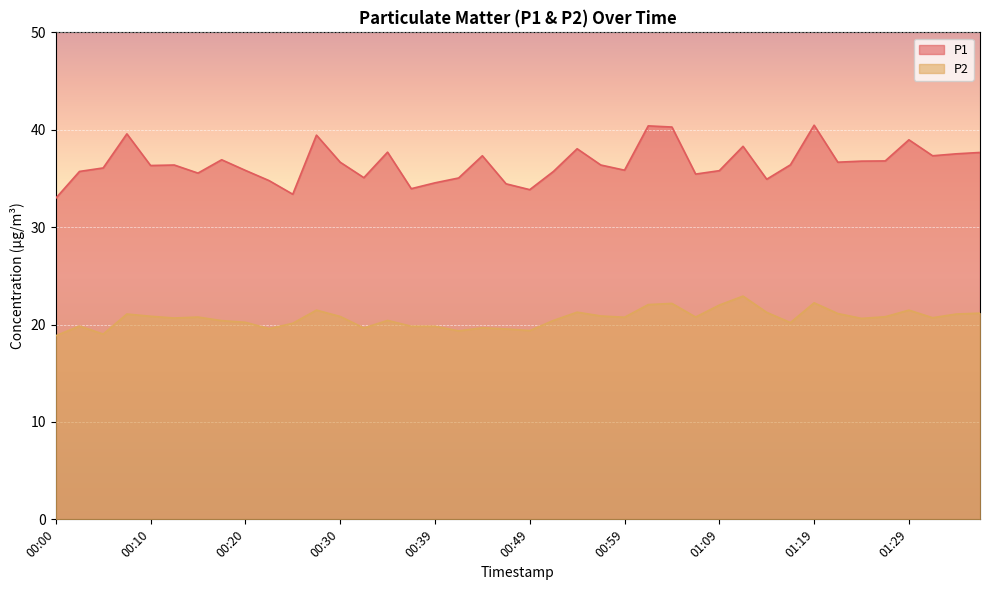

Reading left to right, transcribe all the data shown in this chart.

P1: 00:00=33.0	00:03=35.7	00:05=36.1	00:07=39.6	00:10=36.3	00:12=36.4	00:15=35.5	00:17=36.9	00:20=35.8	00:22=34.8	00:25=33.4	00:27=39.5	00:30=36.7	00:32=35.1	00:34=37.7	00:37=34.0	00:39=34.5	00:42=35.0	00:44=37.3	00:47=34.5	00:49=33.9	00:52=35.7	00:54=38.0	00:57=36.4	00:59=35.9	01:01=40.4	01:04=40.3	01:06=35.5	01:09=35.8	01:11=38.3	01:14=34.9	01:16=36.4	01:19=40.5	01:21=36.7	01:24=36.8	01:26=36.8	01:29=39.0	01:31=37.3	01:34=37.5	01:36=37.7
P2: 00:00=18.9	00:03=19.9	00:05=19.0	00:07=21.1	00:10=20.9	00:12=20.7	00:15=20.8	00:17=20.4	00:20=20.2	00:22=19.6	00:25=20.1	00:27=21.5	00:30=20.8	00:32=19.6	00:34=20.4	00:37=19.8	00:39=19.8	00:42=19.4	00:44=19.7	00:47=19.6	00:49=19.4	00:52=20.4	00:54=21.3	00:57=20.9	00:59=20.8	01:01=22.1	01:04=22.2	01:06=20.8	01:09=22.0	01:11=22.9	01:14=21.2	01:16=20.2	01:19=22.2	01:21=21.1	01:24=20.6	01:26=20.8	01:29=21.5	01:31=20.7	01:34=21.1	01:36=21.2